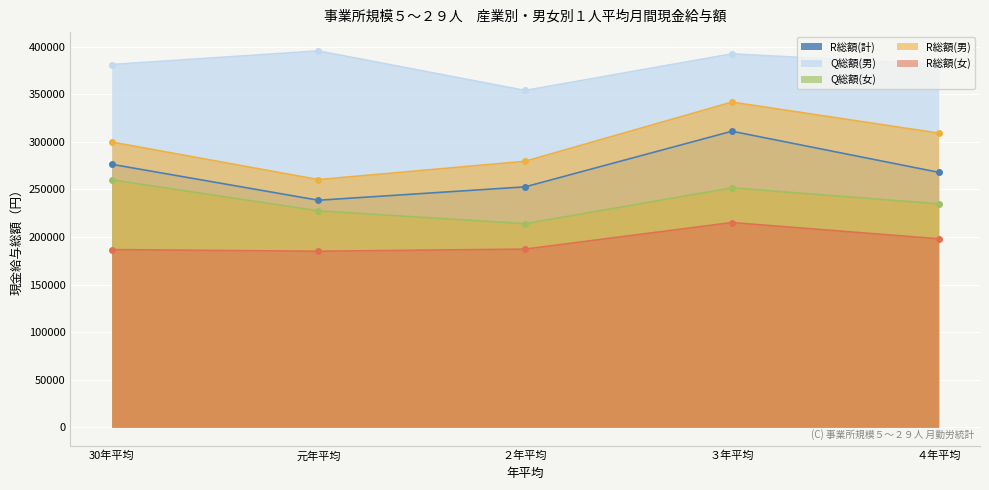

At which category is the sum across all series the highest?

３年平均